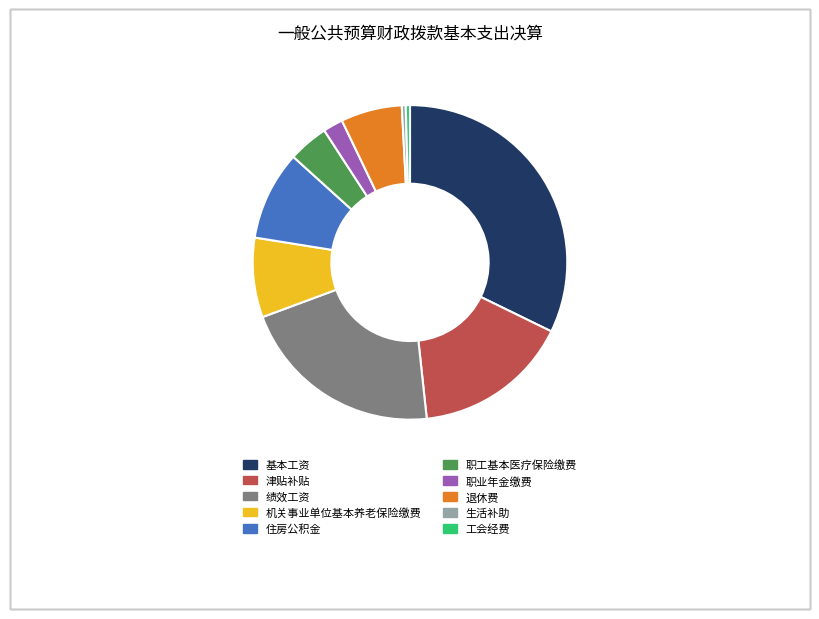

Which category has the biggest portion of the pie?

基本工资